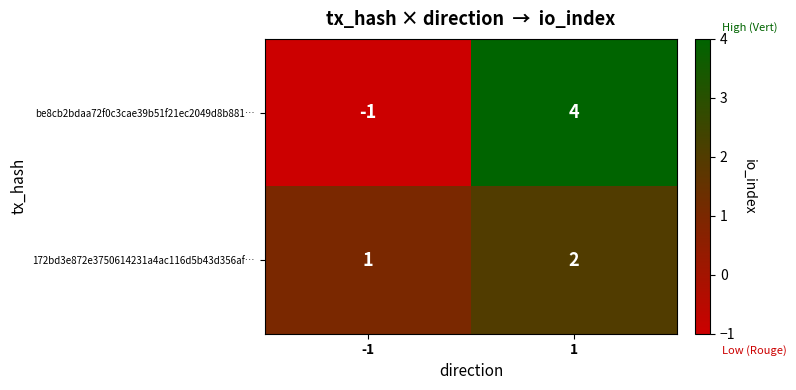

What is the spread (max minus min) of values at -1?

2